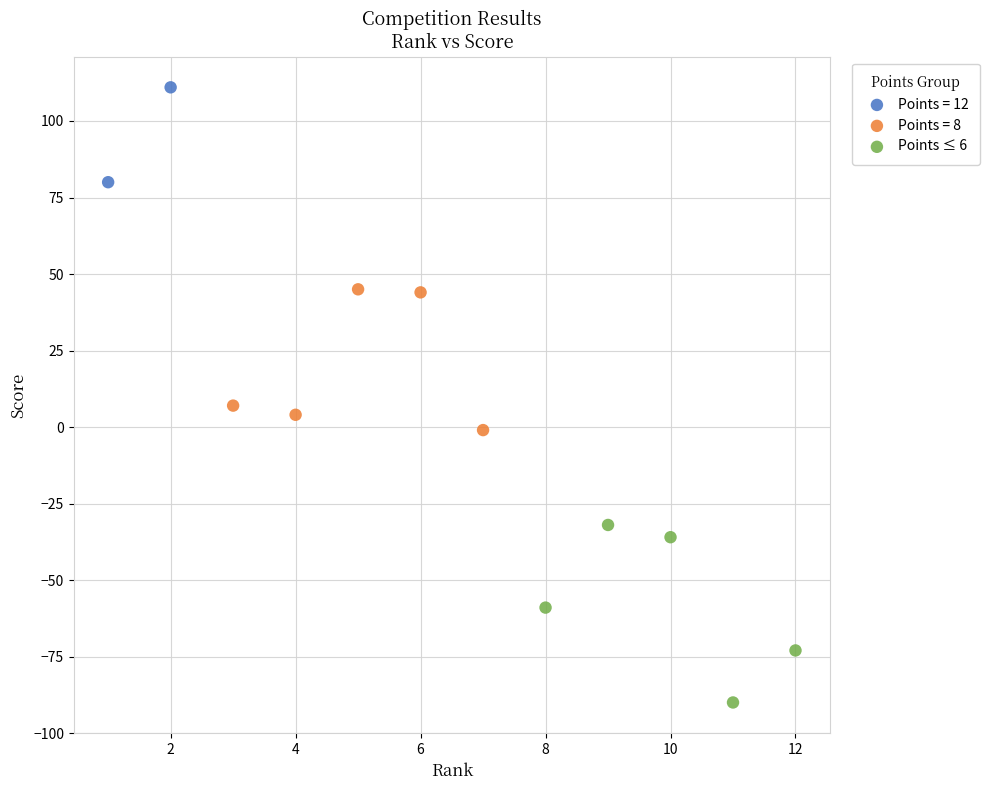

What are all the series names shown in the legend?

Points = 12, Points = 8, Points ≤ 6